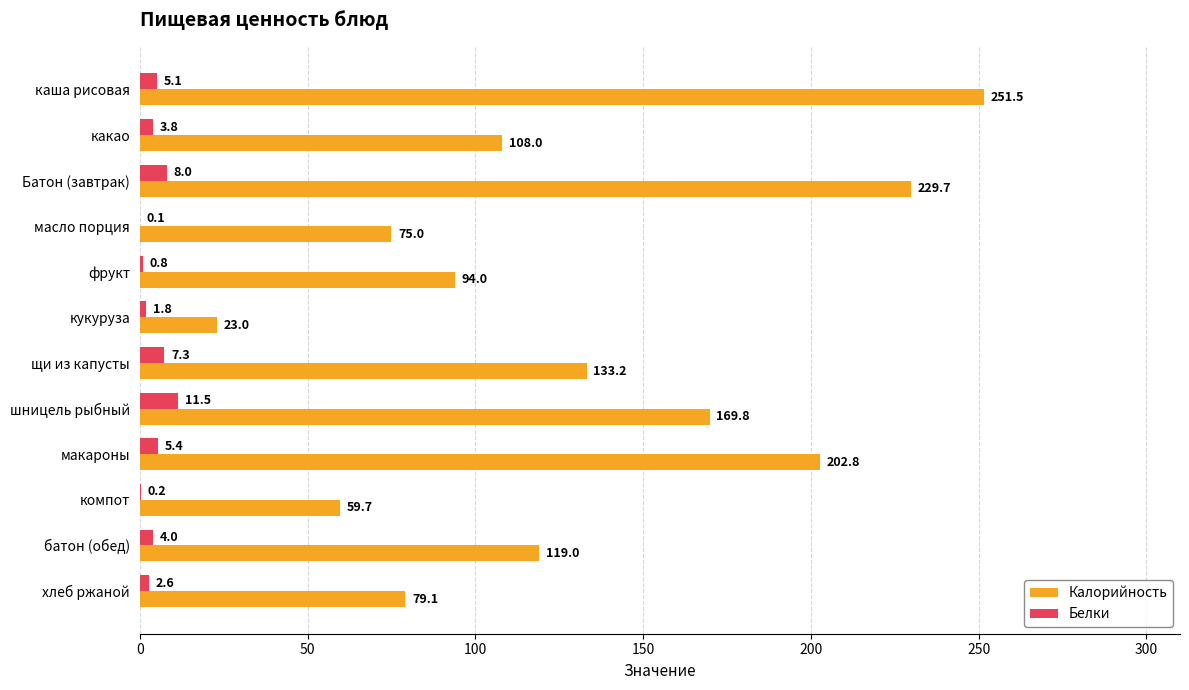

What is the approximate value of Калорийность at хлеб ржаной?

79.1